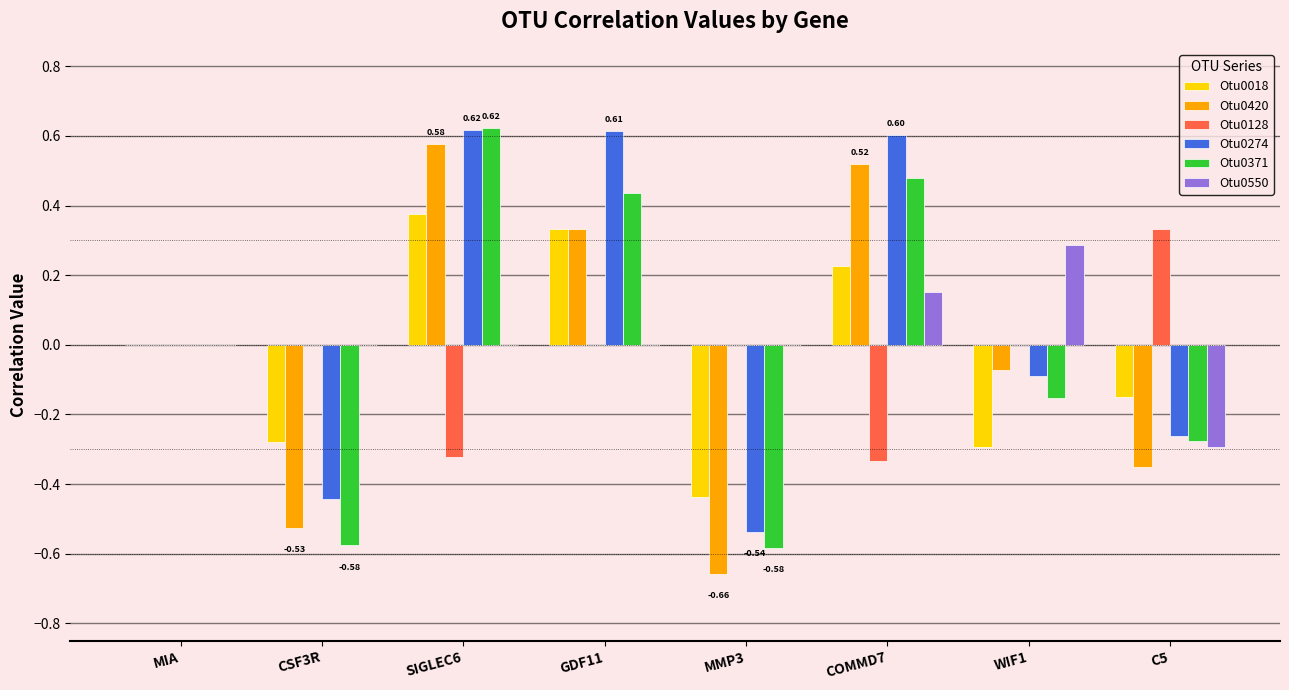

Count the number of categories in the chart.

8